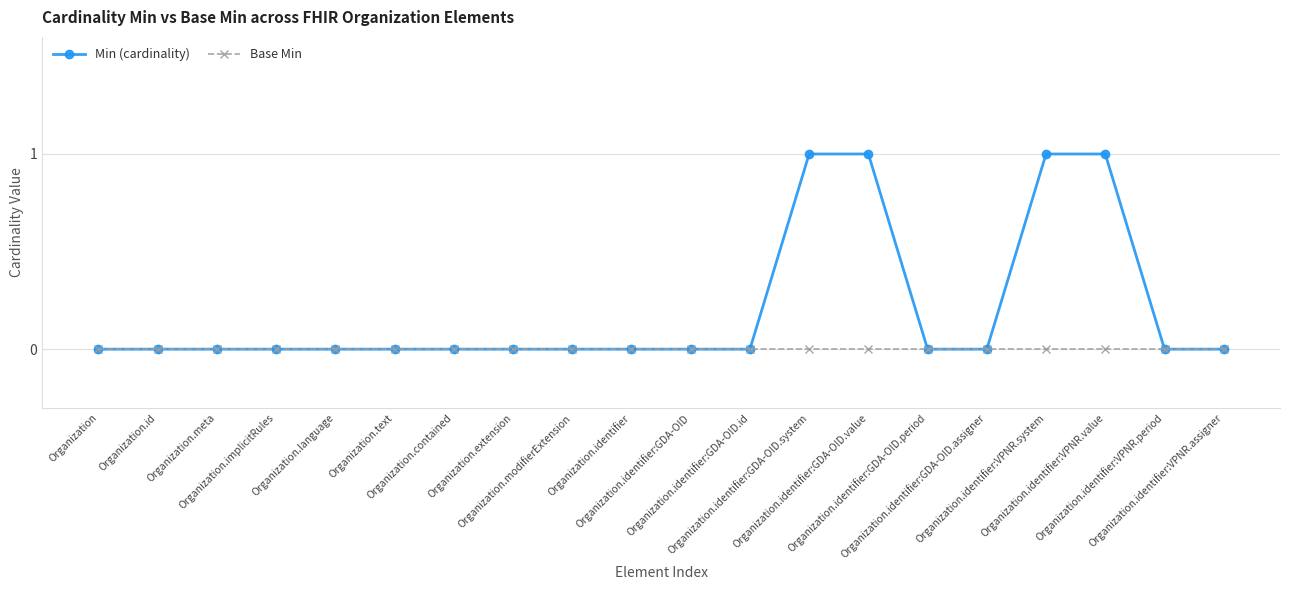

The value of Min (cardinality) at Organization.identifier:VPNR.value is 1. True or false?

True